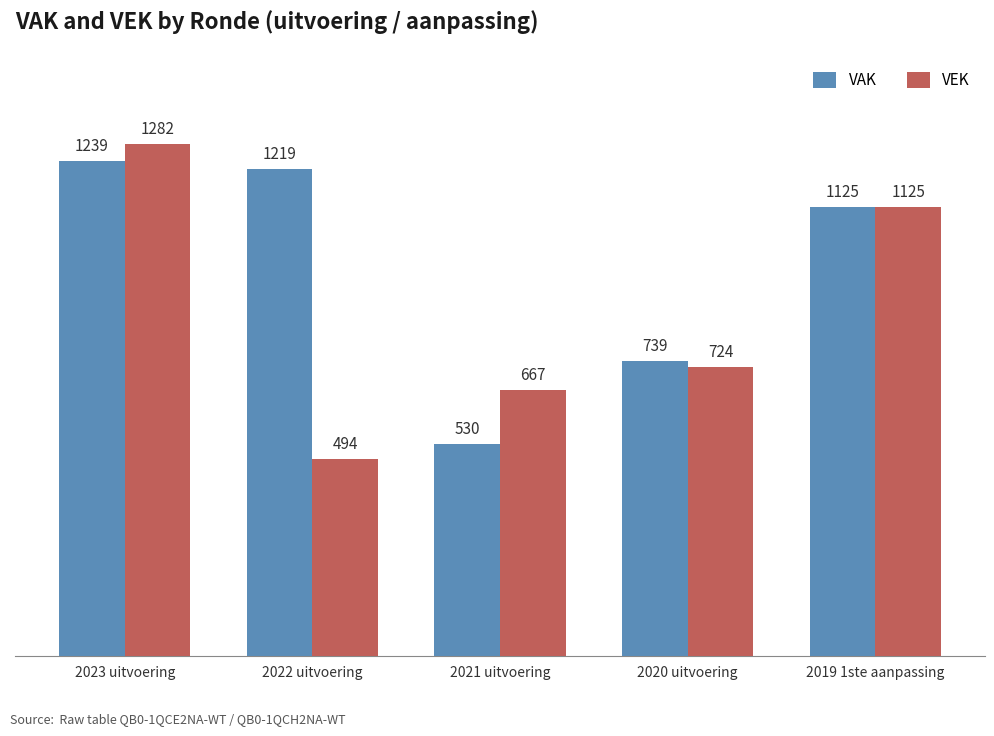

What is the spread (max minus min) of values at 2022 uitvoering?

725